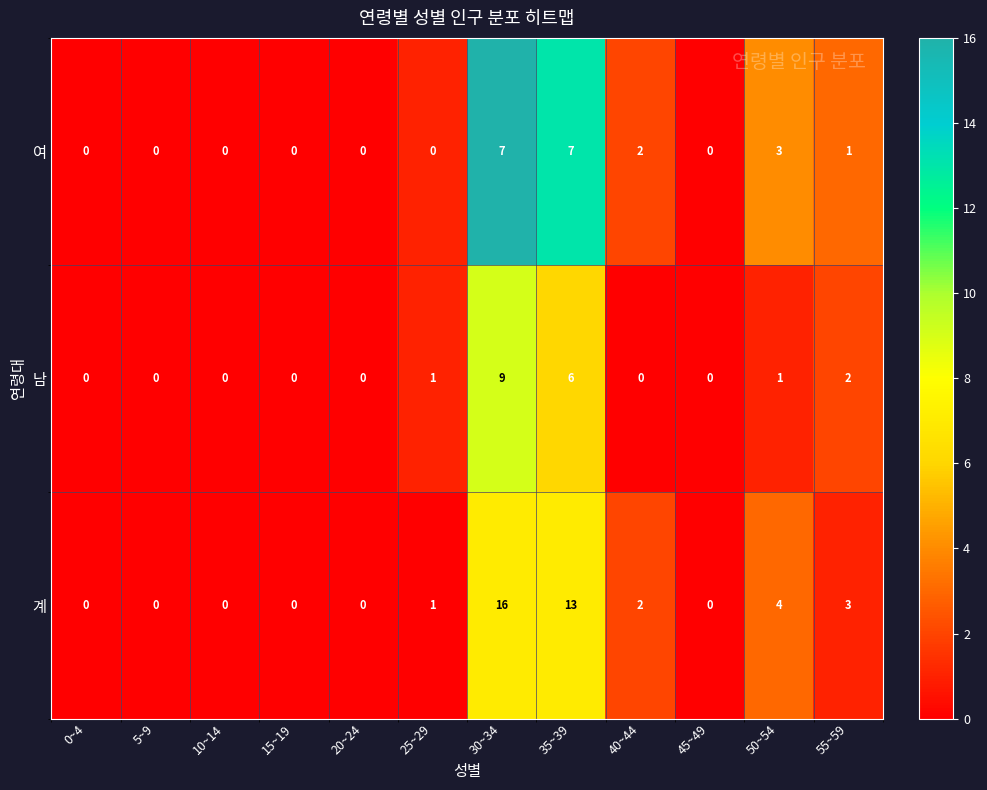

Which series changed the most between 0~4 and 35~39?

계